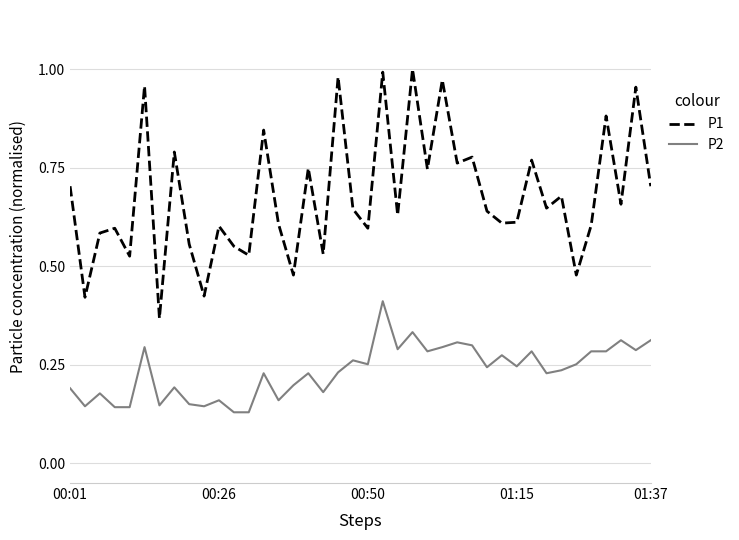

At how many categories does at least one series exceed 0?

40